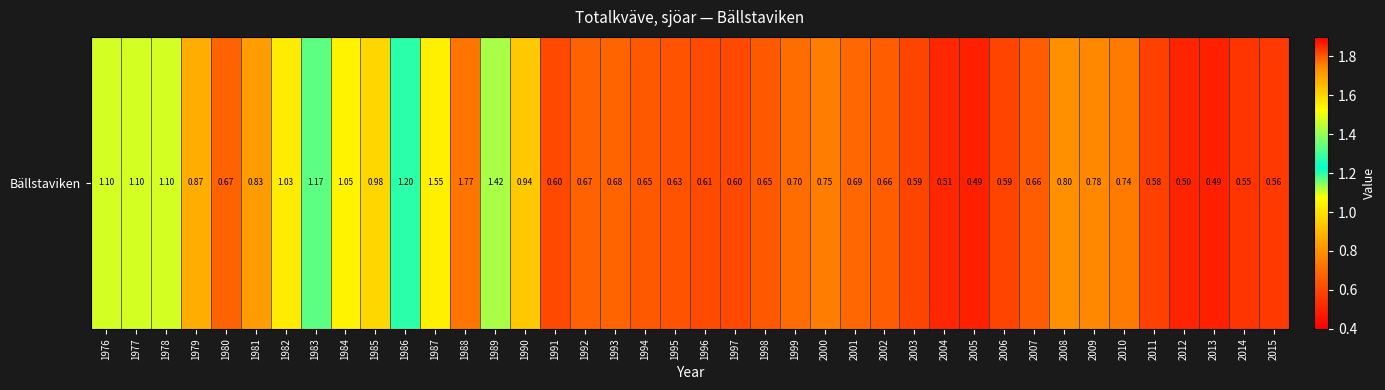

What is the smallest value displayed?

0.5